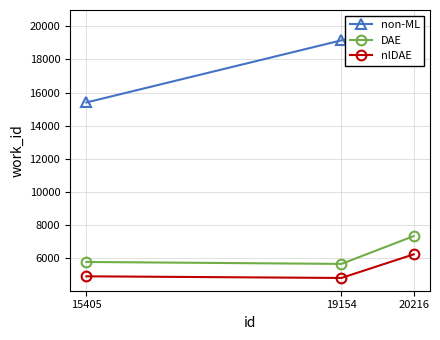

At how many categories does at least one series exceed 15518?

2